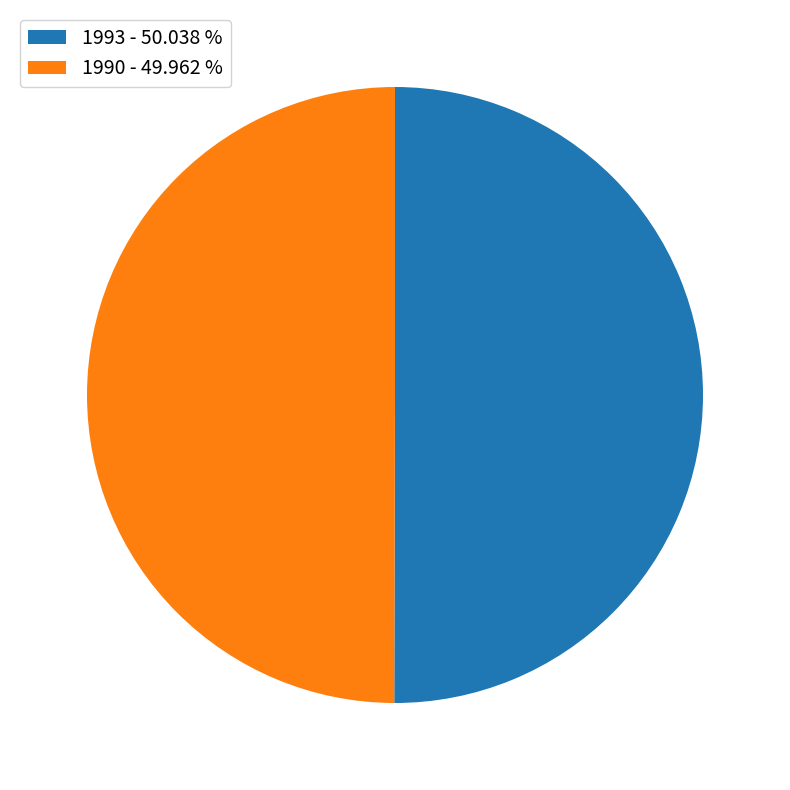

Count the number of slices in the pie.

2